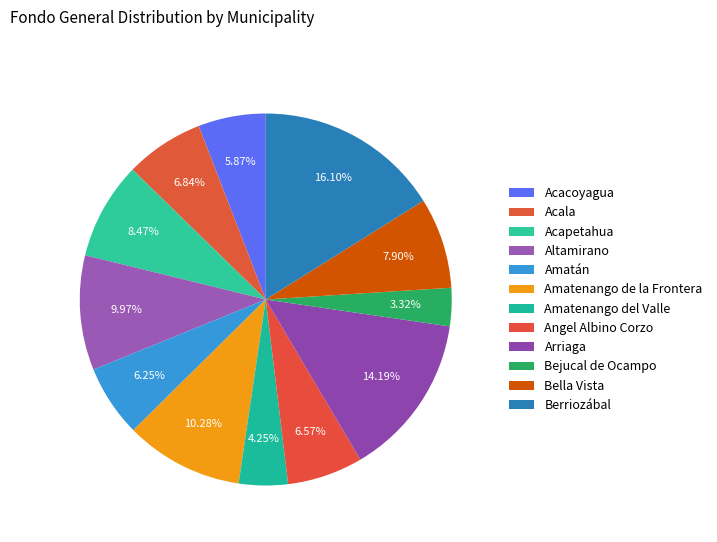

Approximately how many times larger is the value at Bejucal de Ocampo compared to Amatán?

0.5